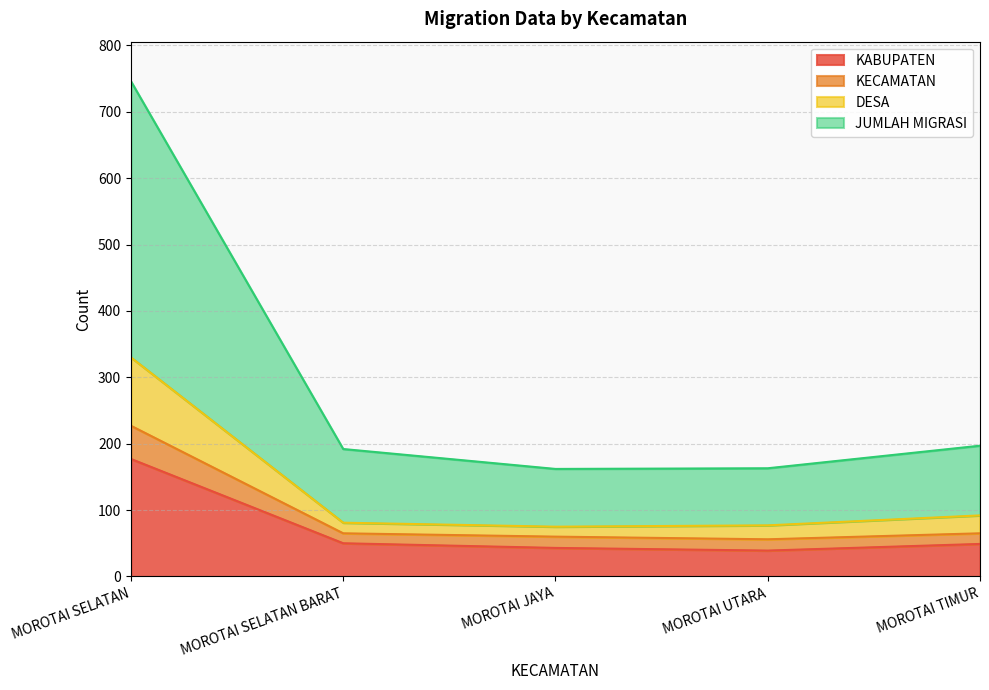

What position from the left is MOROTAI SELATAN BARAT?

2